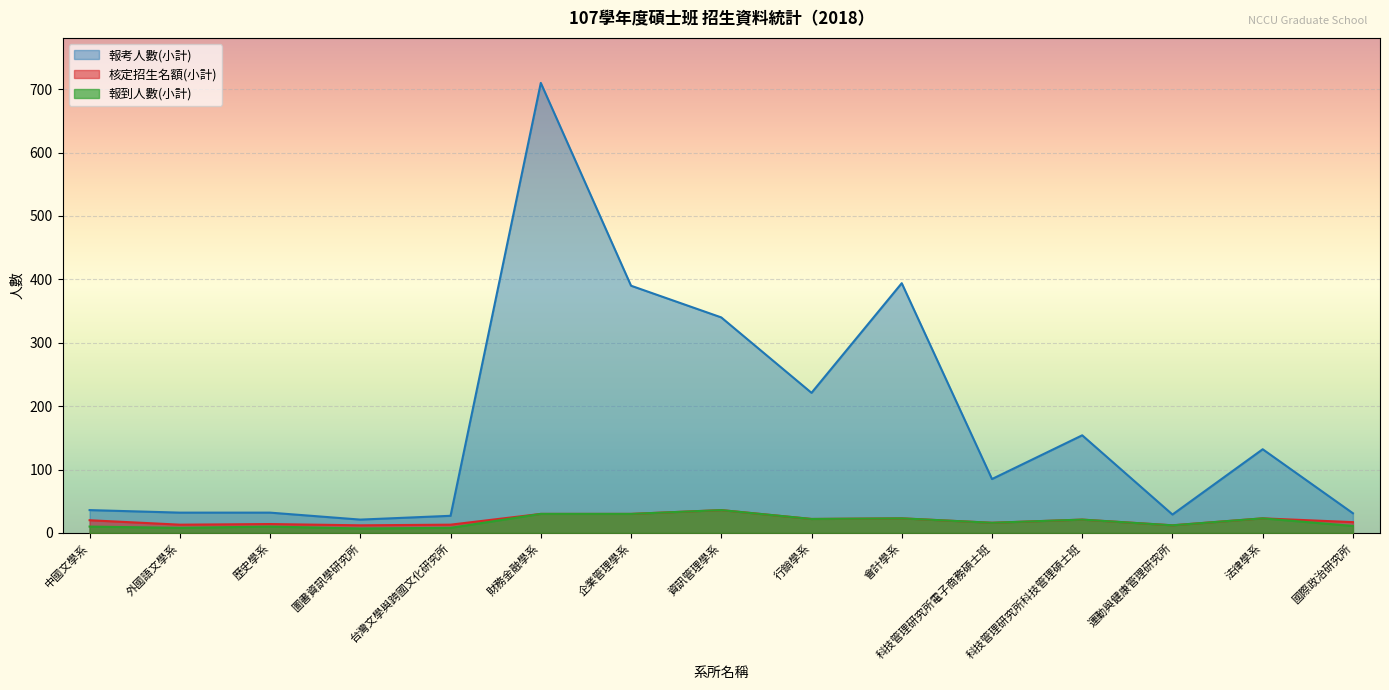

At which category does the chart reach its minimum across all series?

圖書資訊學研究所